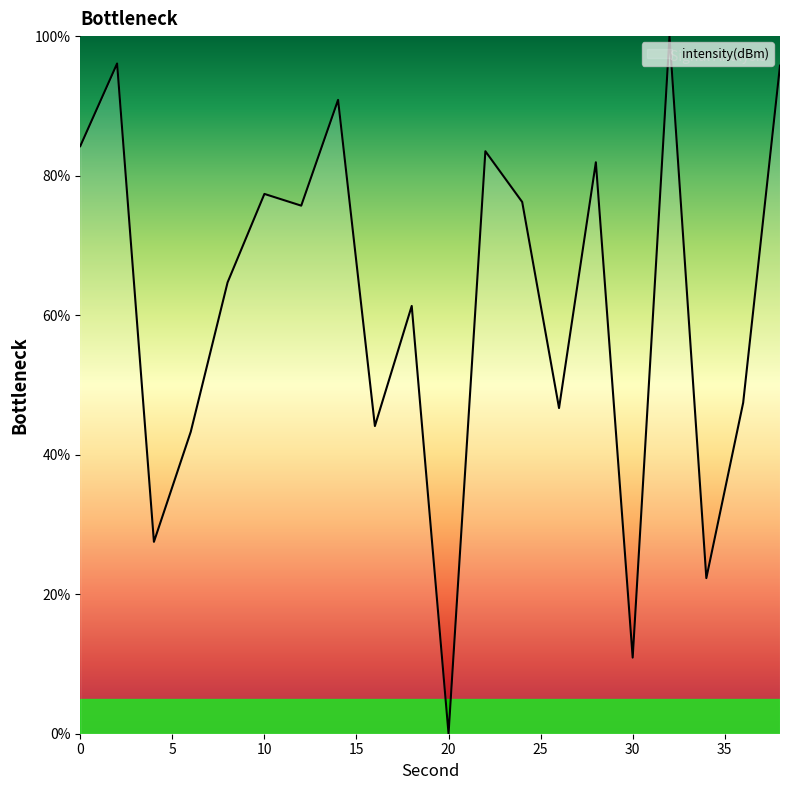

What is the difference between the maximum and minimum values?

100.0